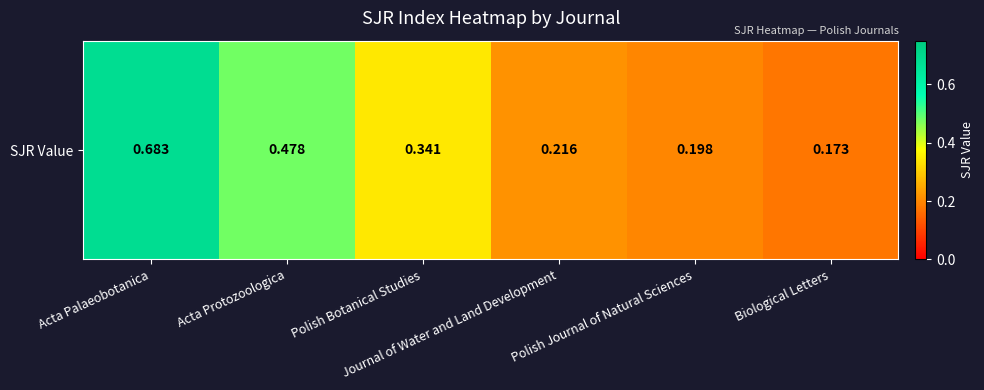

What is the sum of the values at Polish Botanical Studies and Polish Journal of Natural Sciences?

0.5